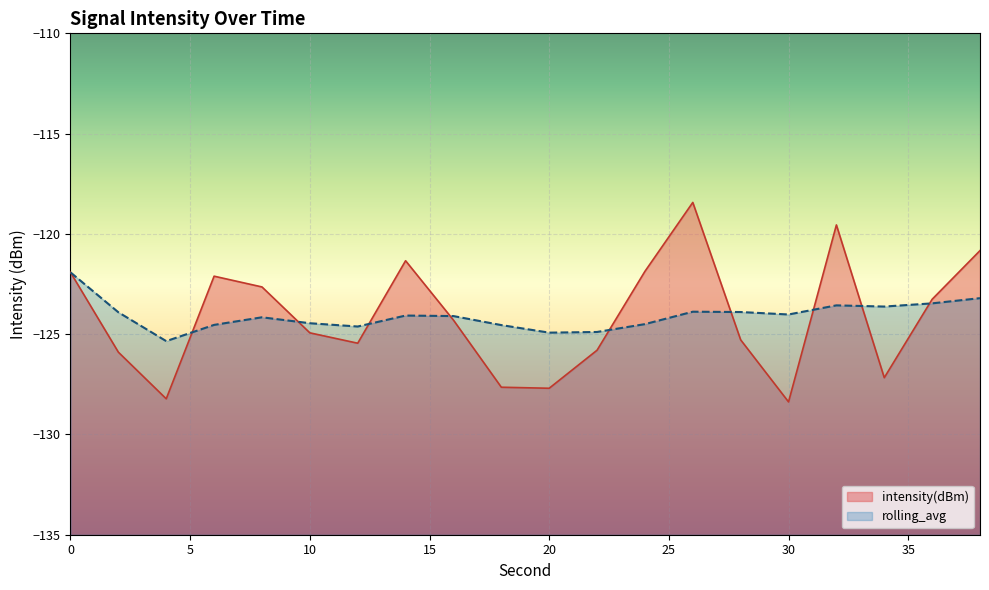

Which series ends up on top after the final intersection of intensity(dBm) and rolling_avg?

intensity(dBm)